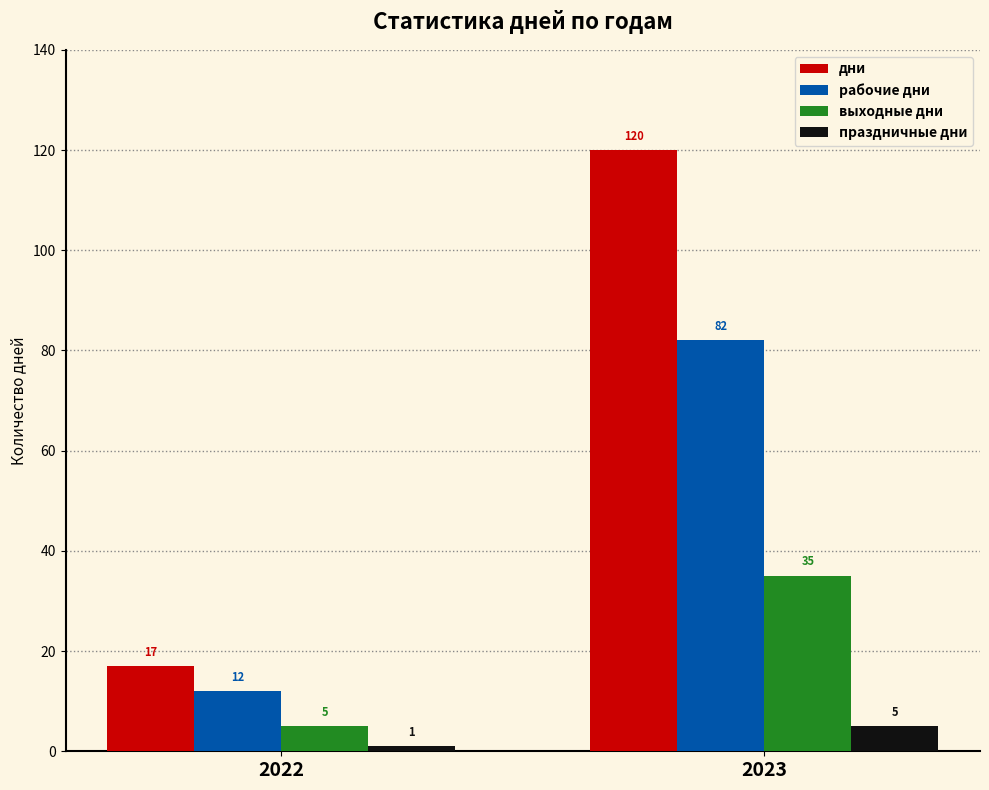

Where is выходные дни nearest to the value 20?

2022